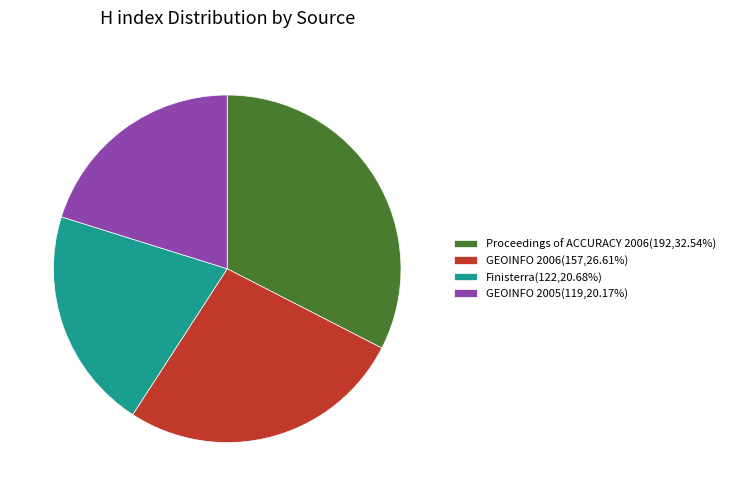

Approximately how many times larger is the value at Finisterra(122,20.68%) compared to Proceedings of ACCURACY 2006(192,32.54%)?

0.6